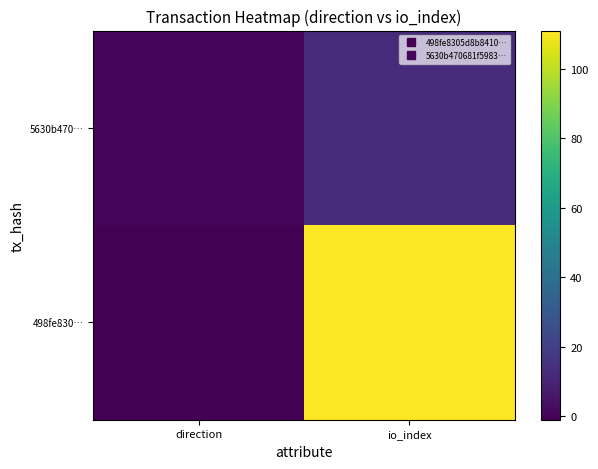

What is the total value across all series at io_index?

124